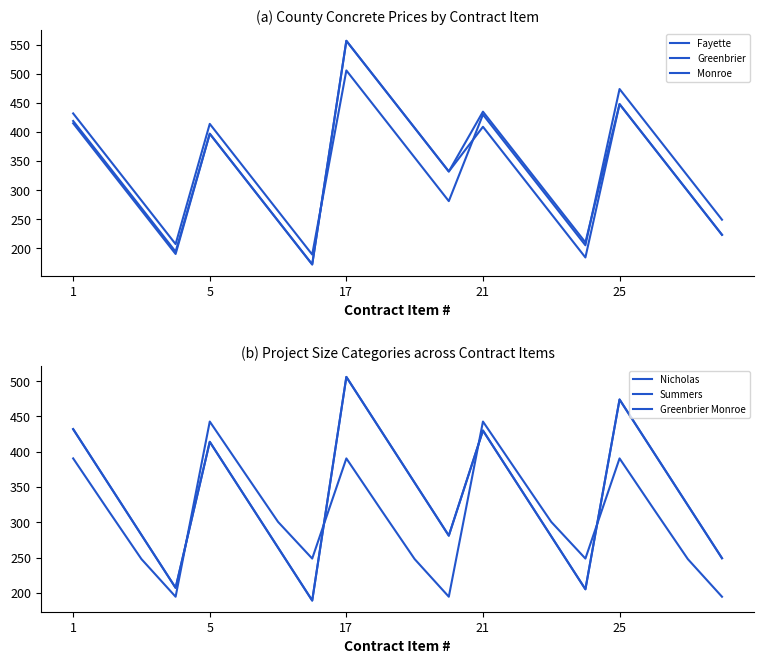

How many interior local peaks does the Greenbrier series have?

4